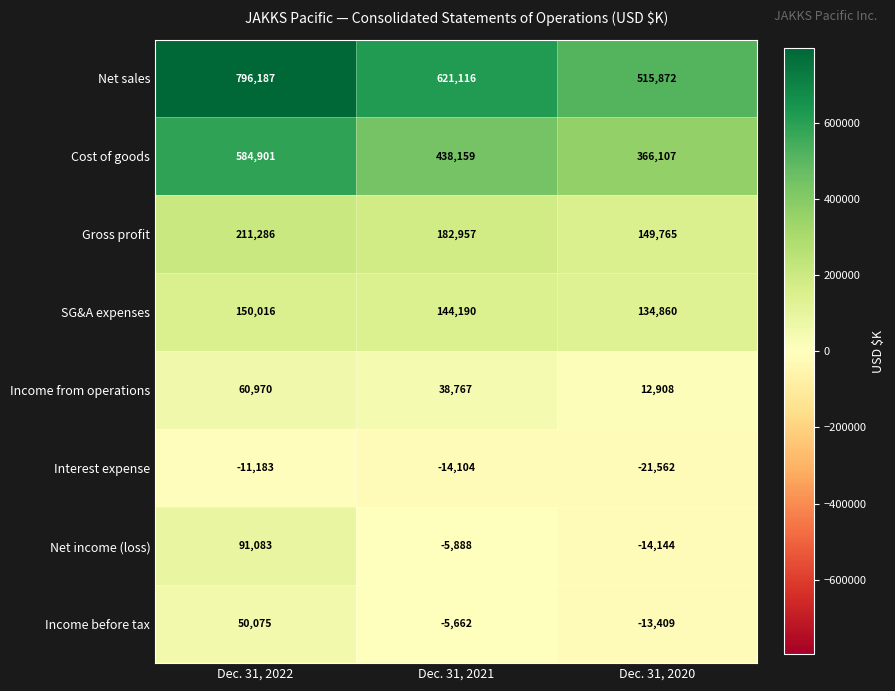

What is the spread (max minus min) of values at Dec. 31, 2022?

807370